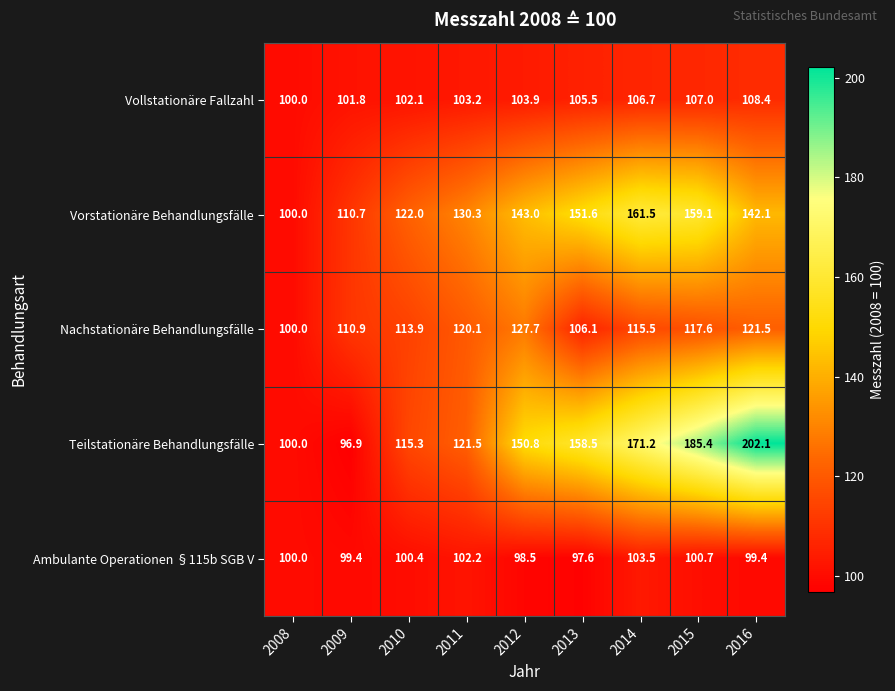

At which label is Ambulante Operationen §115b SGB V closest to 100?

2008